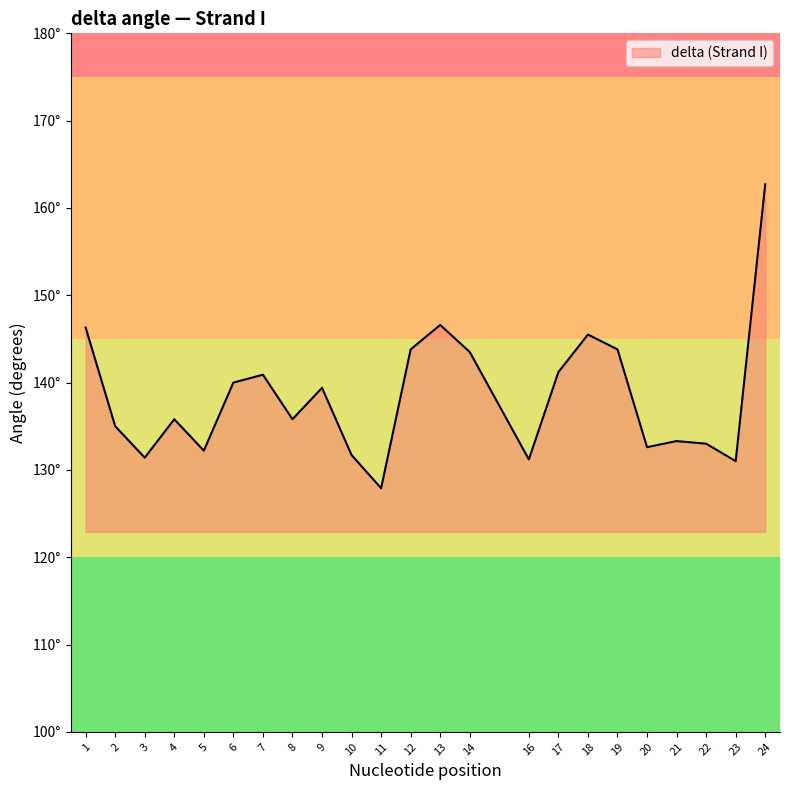

Rank the categories by value from highest to lowest.

24, 13, 1, 18, 12, 19, 14, 17, 7, 6, 9, 4, 8, 2, 21, 22, 20, 5, 10, 3, 16, 23, 11